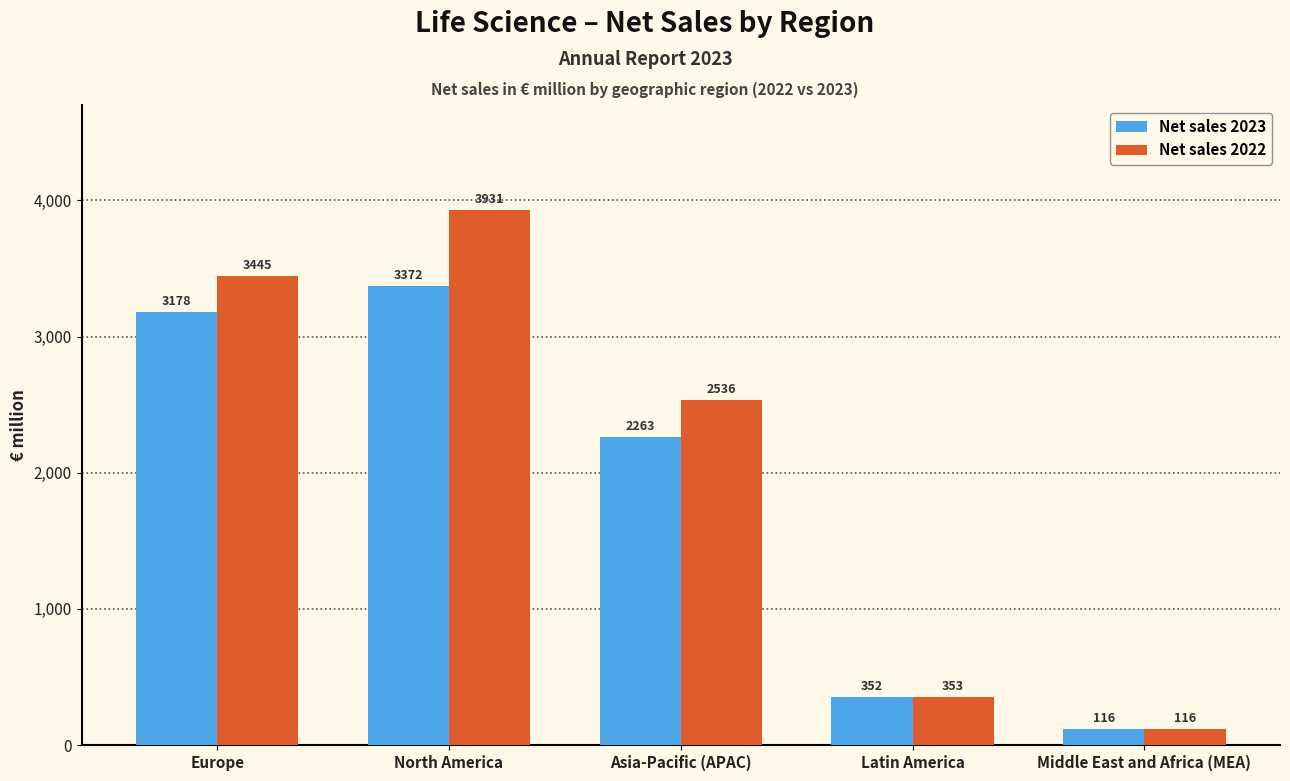

What is the sum of all Net sales 2023 values?

9281